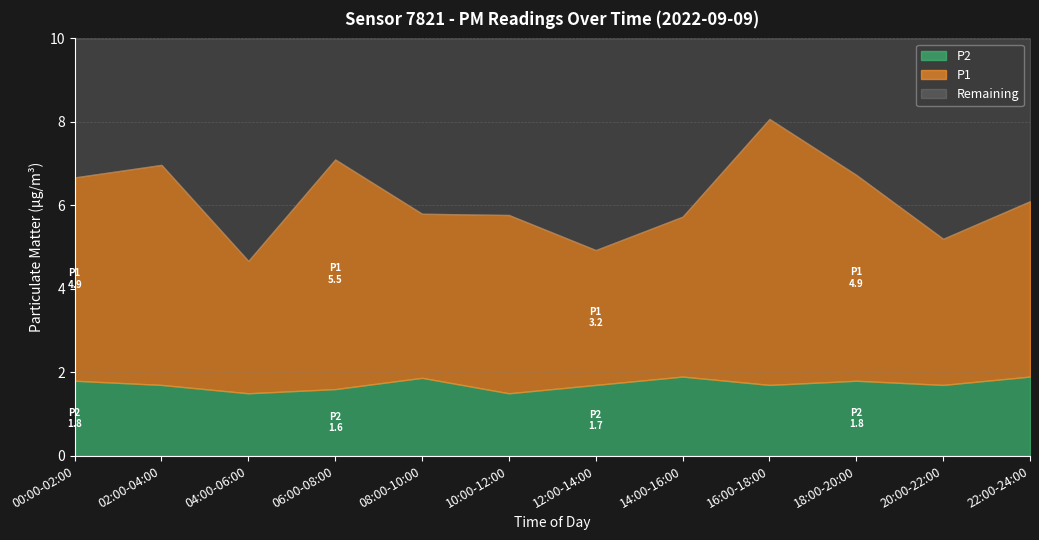

The value of P1 at 16:00-18:00 is 3.8. True or false?

False